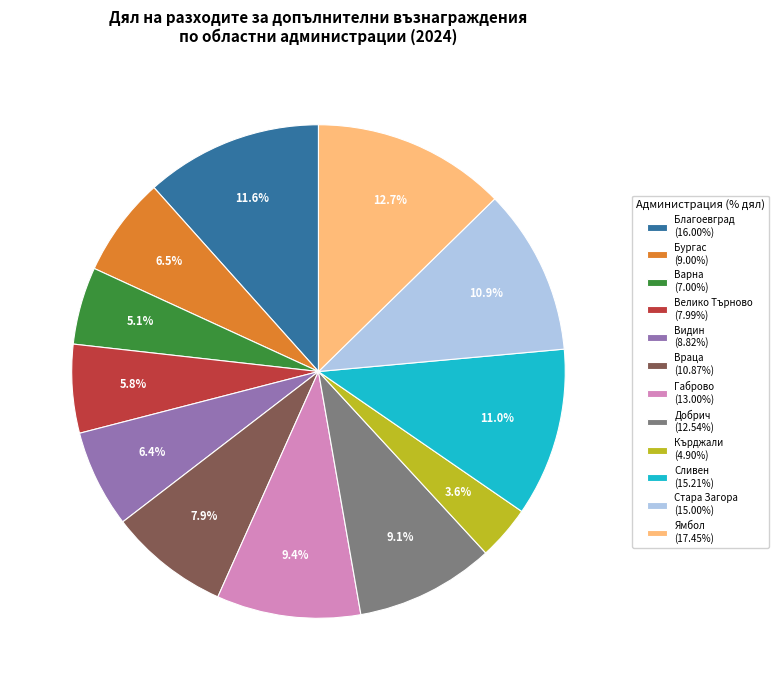

Is the sum of Добрич (12.54%) and Стара Загора (15.00%) greater than half?

No